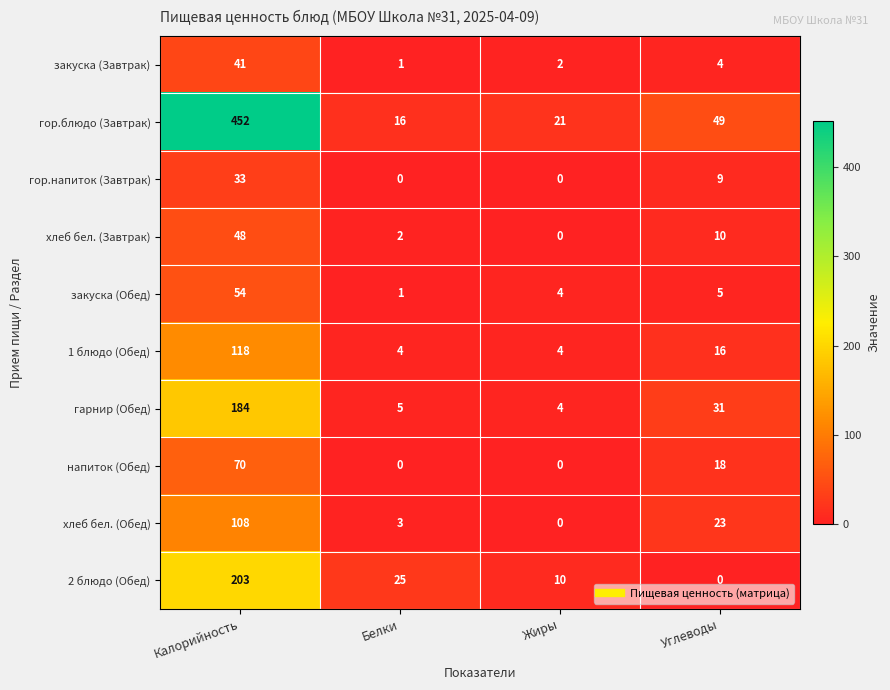

What is the difference between the maximum and minimum values in the гор.блюдо (Завтрак) series?

436